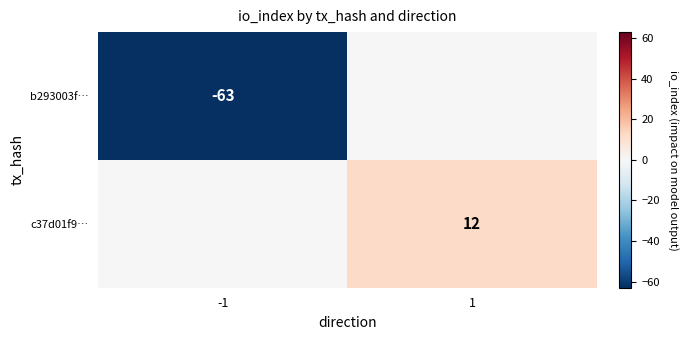

Is it true that c37d01f9… equals 20 at 1?

False